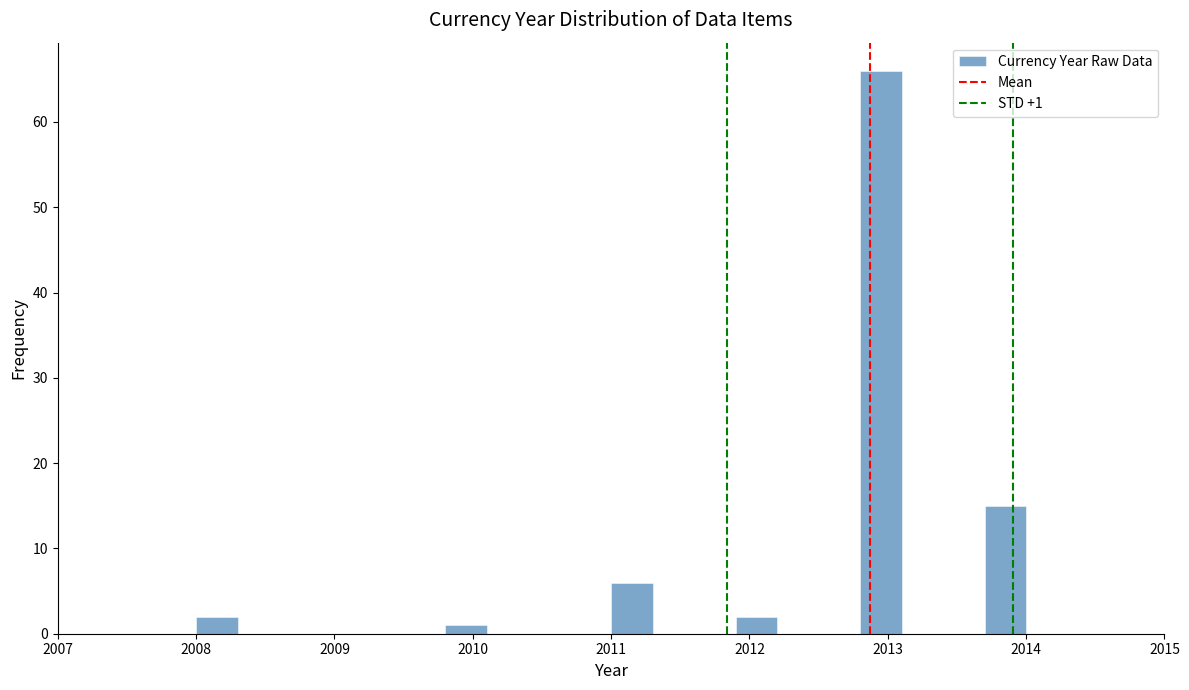

Around what value on the x-axis is the tallest bar? Give the approximate position of its centre, as read against the axis.

2013.0